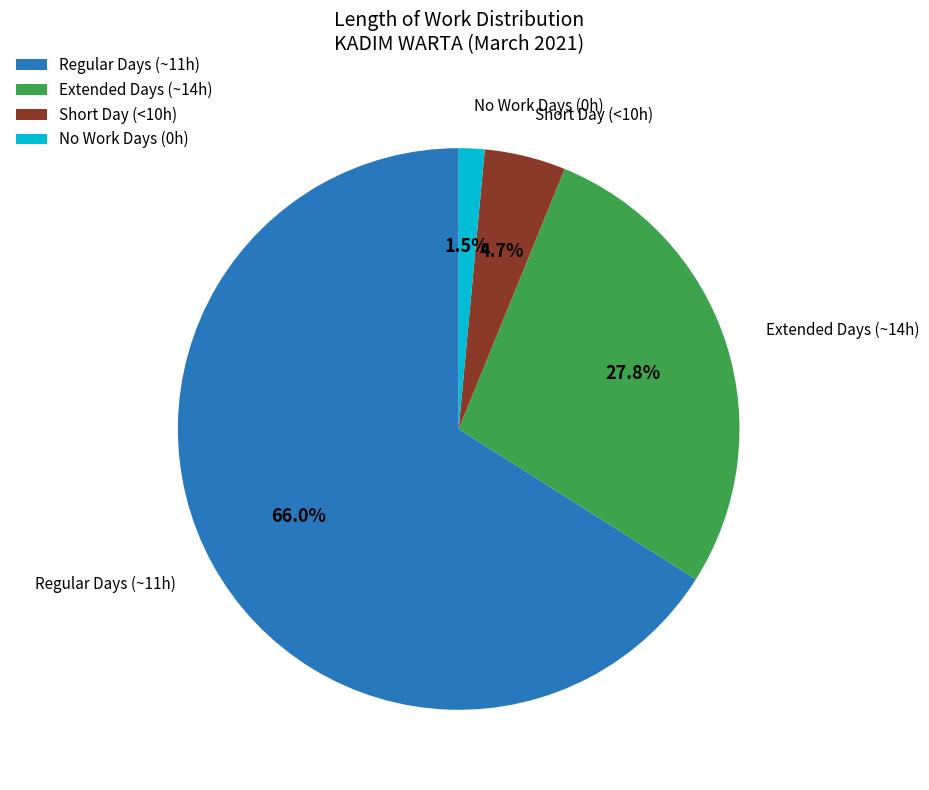

Between Regular Days (~11h) and Extended Days (~14h), which is larger?

Regular Days (~11h)